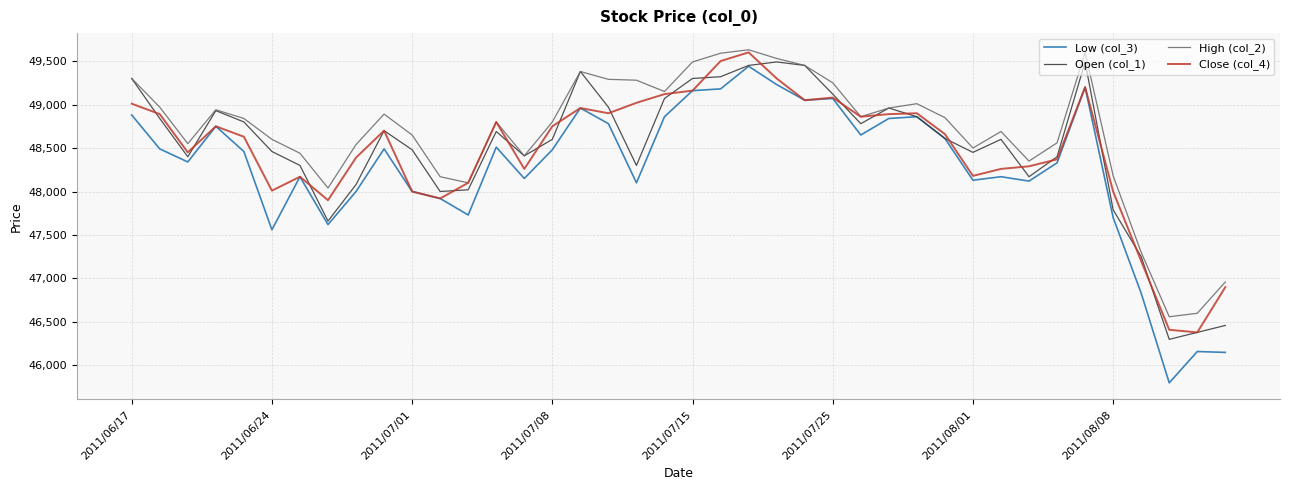

What is the highest value of the High (col_2) series?

49630